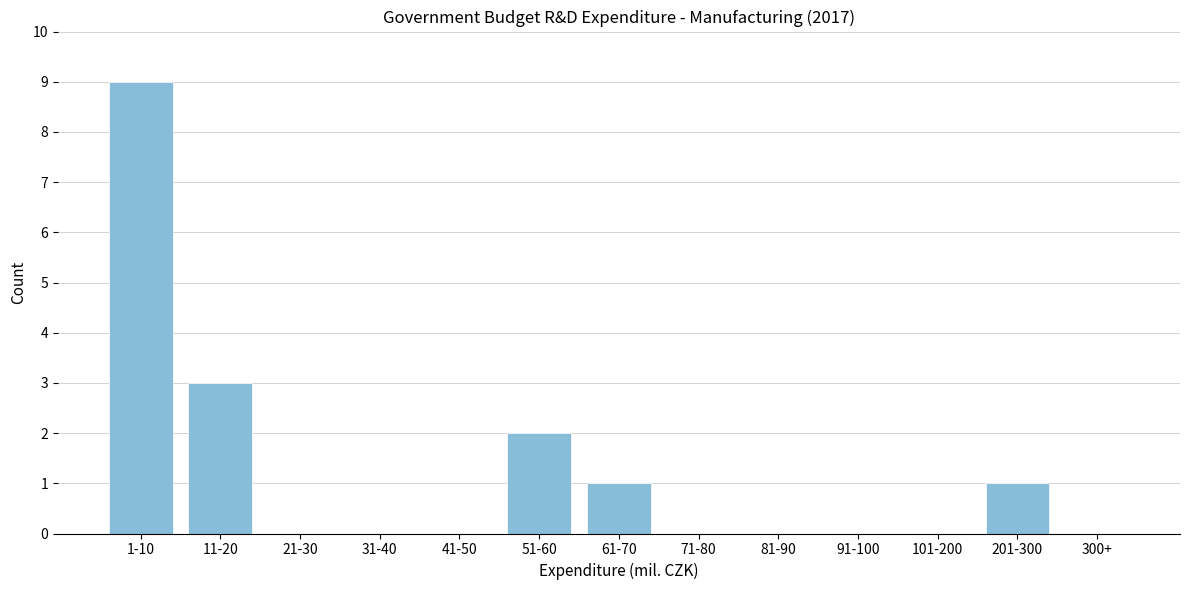

Reading right to left, transcribe all the data shown in this chart.

300+=0	201-300=1	101-200=0	91-100=0	81-90=0	71-80=0	61-70=1	51-60=2	41-50=0	31-40=0	21-30=0	11-20=3	1-10=9